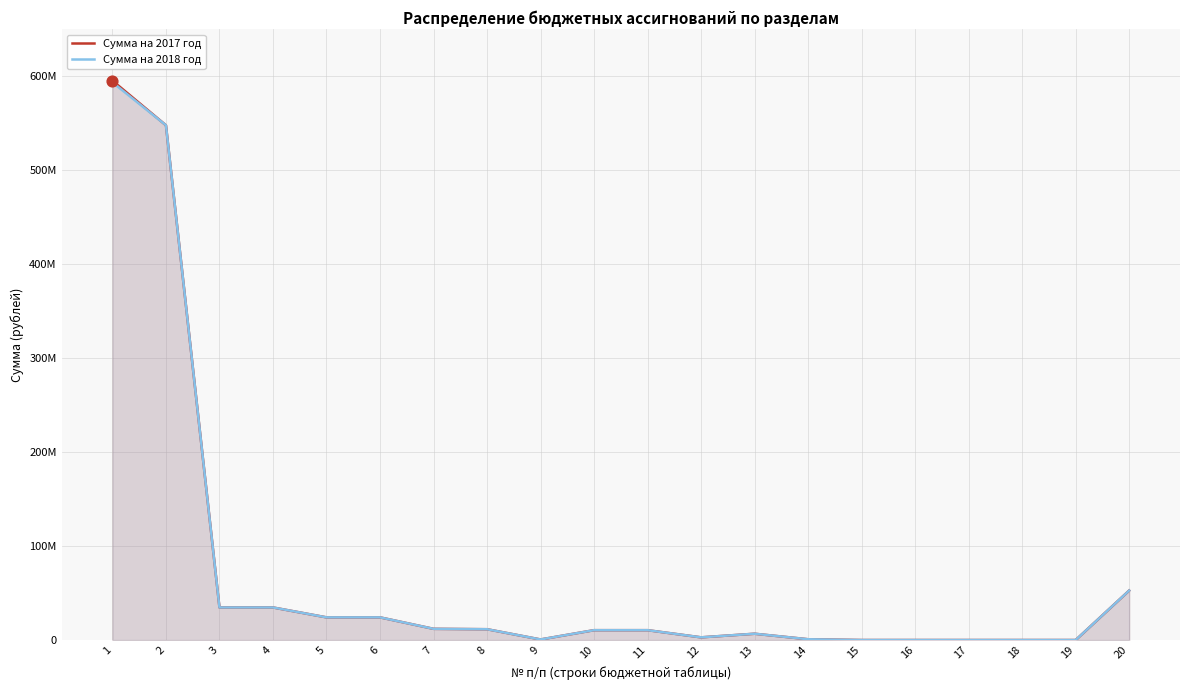

Is the value of Сумма на 2018 год at 15 greater than the value of Сумма на 2017 год at 15?

No